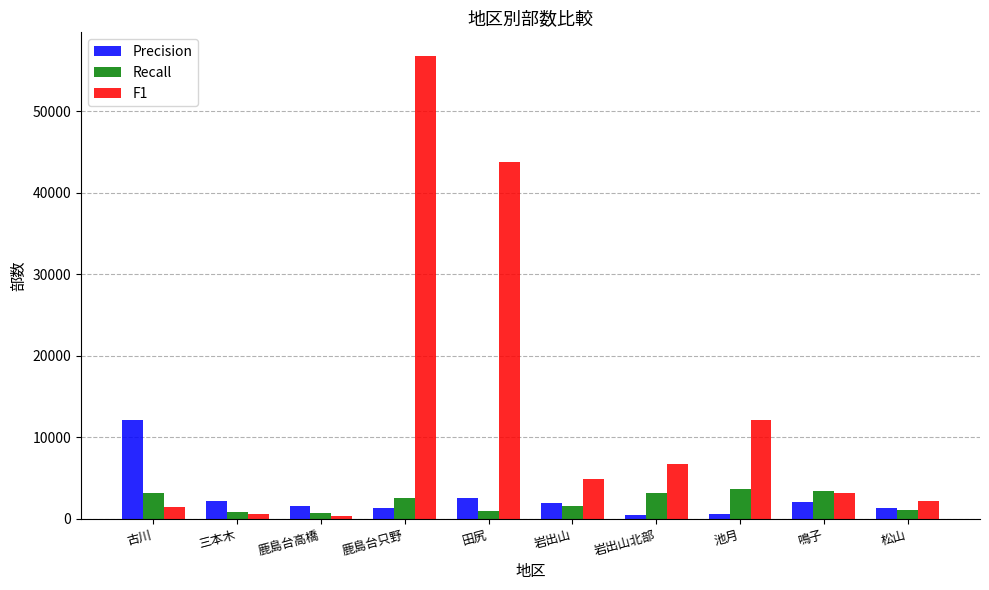

At which category is the sum across all series the highest?

鹿島台只野